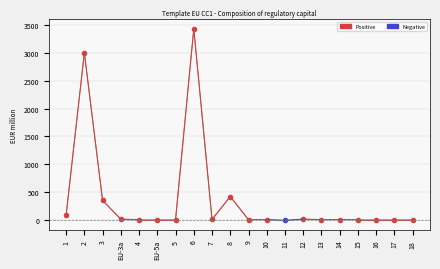

At which category does the chart reach its peak across all series?

6